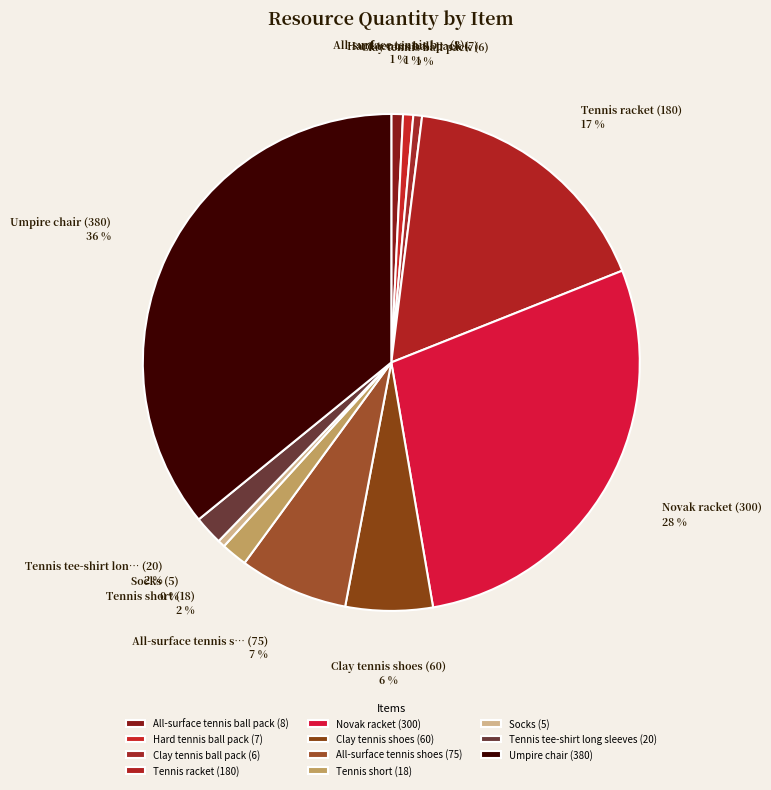

How many segments does this pie chart have?

11